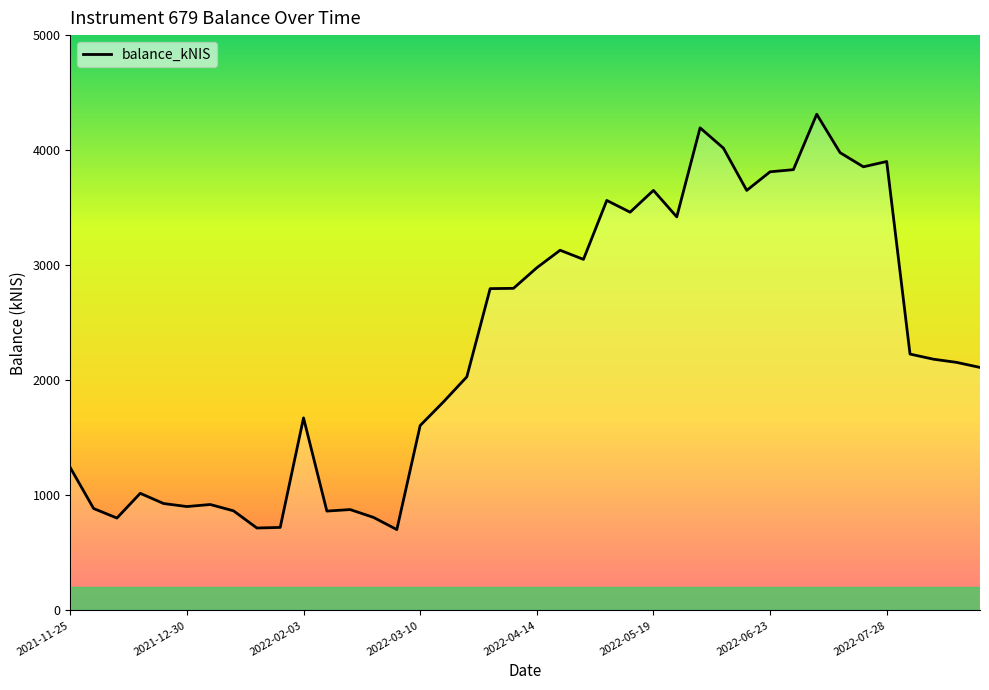

What is the difference between the maximum and minimum values?

3609.9